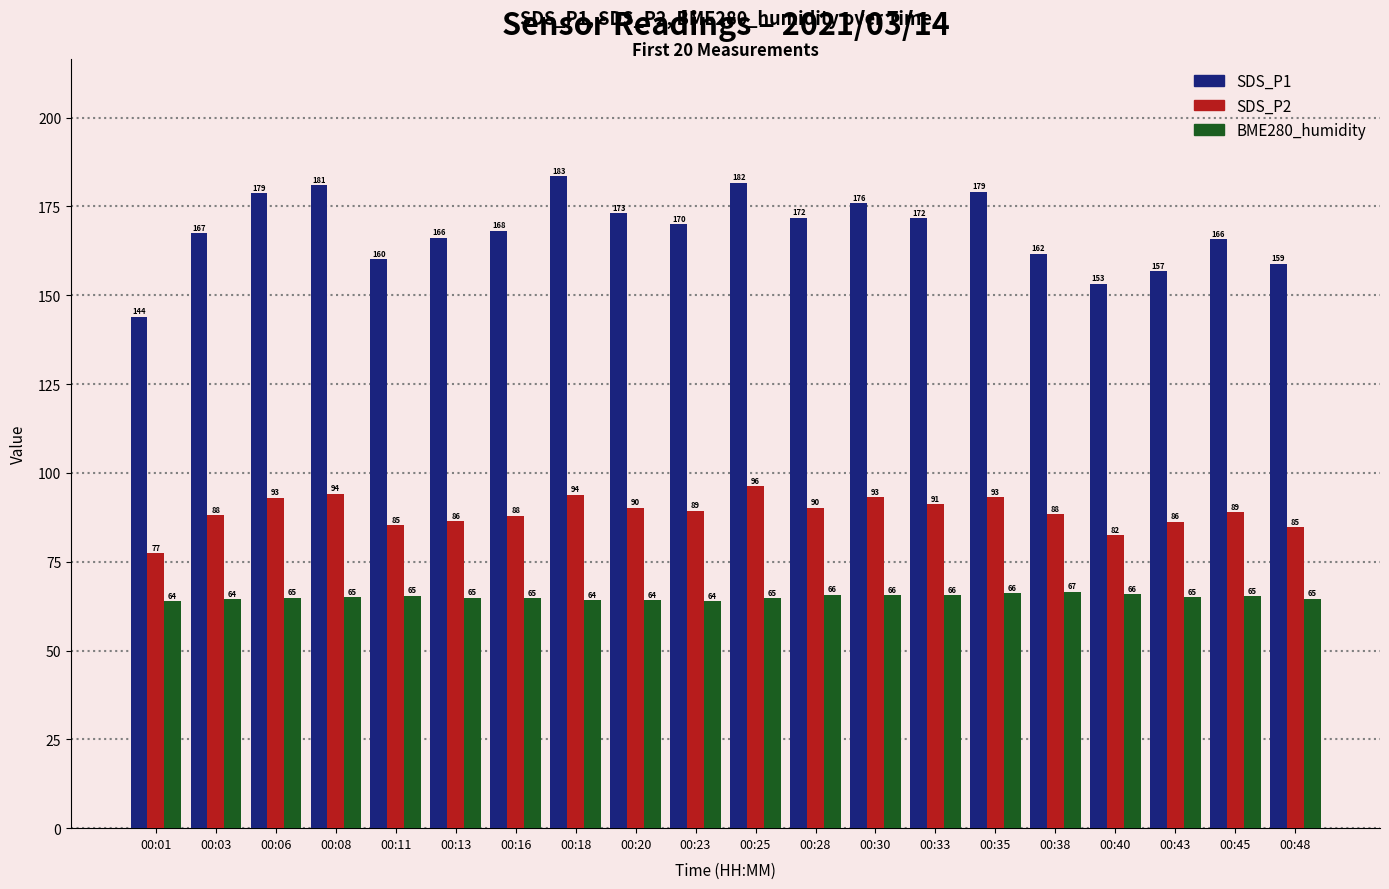

What are all the series names shown in the legend?

SDS_P1, SDS_P2, BME280_humidity